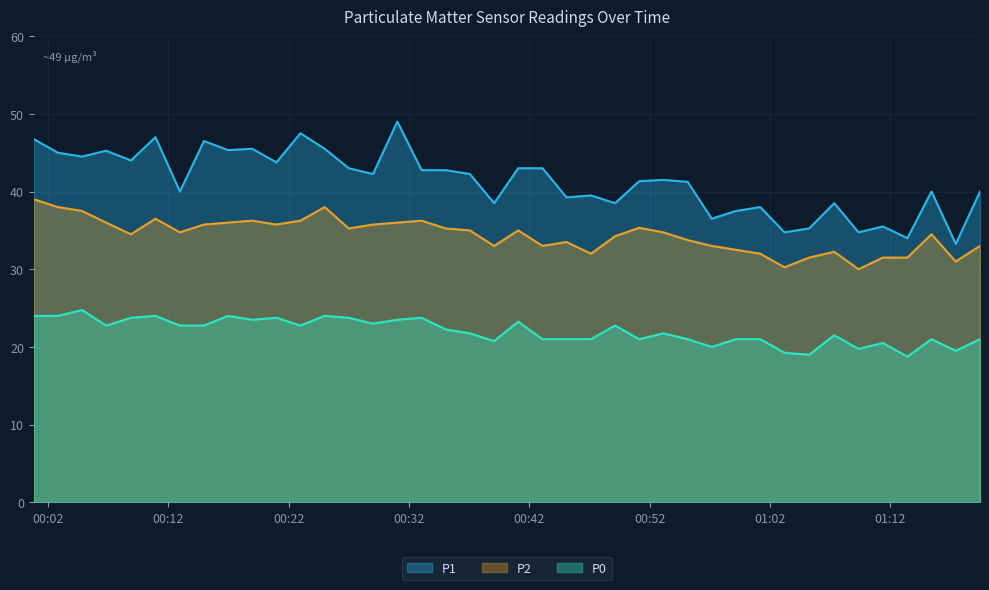

The P2 series shows 32.5 at 2023-04-24T00:59:10. True or false?

True